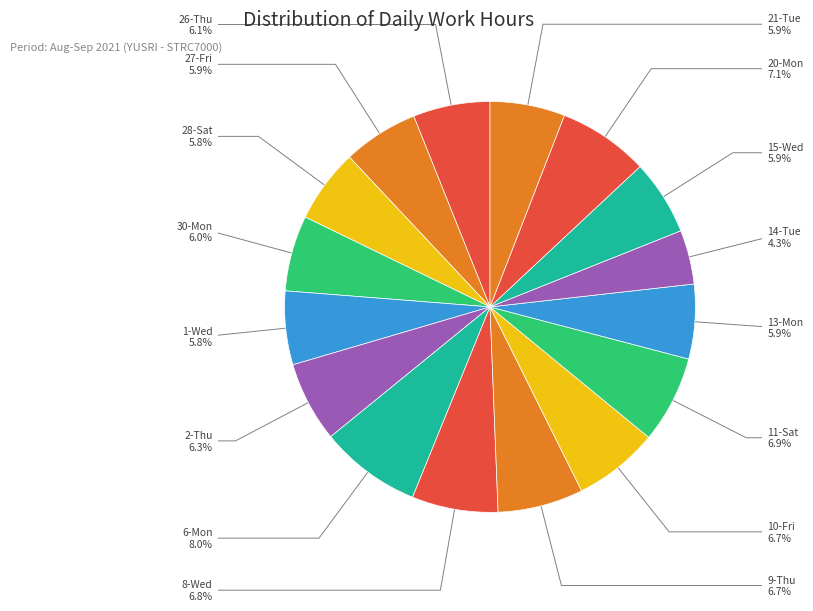

What is the smallest slice in the pie chart?

14-Tue